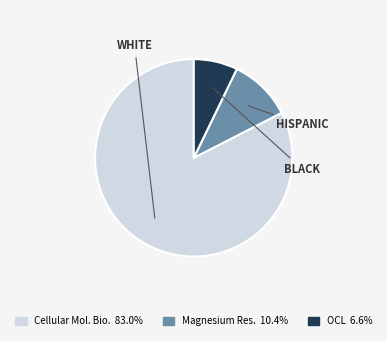

Is there a majority slice in this chart?

Yes